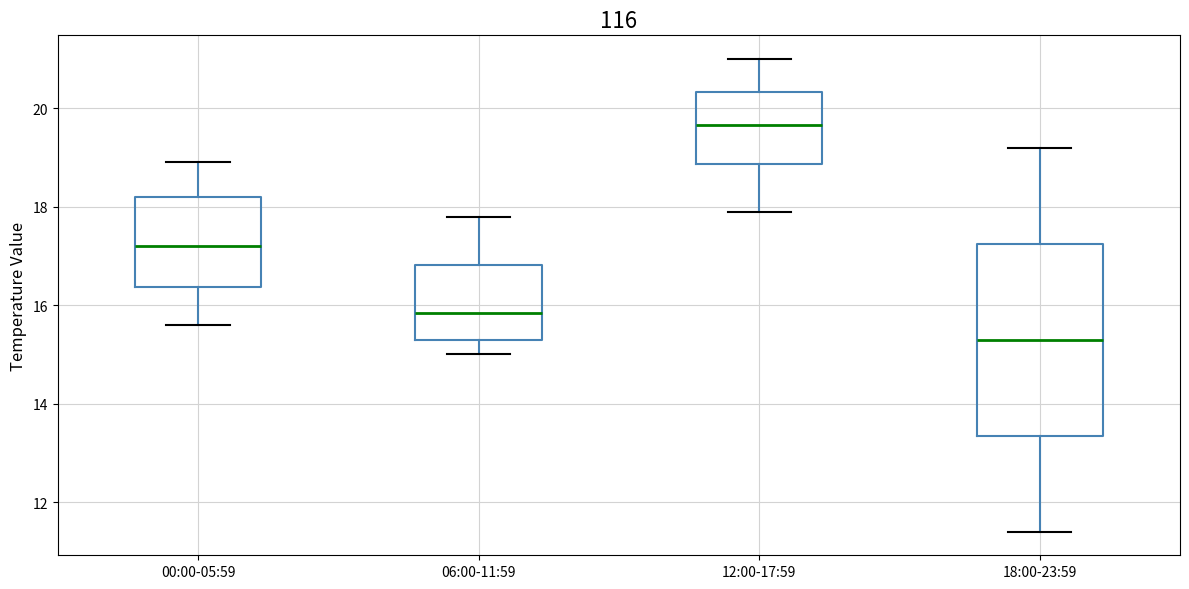

Reading left to right, transcribe this box plot: for each box, give where its median line is, the range the box spans, and where its two whiskers end, as read against the y-axis. The values are not printed on the chart, so give them approximately, as read against the axis.

00:00-05:59: median 17.2, box 16.4 to 18.2, whiskers 15.6 to 19.0
06:00-11:59: median 15.8, box 15.4 to 16.8, whiskers 15.0 to 17.8
12:00-17:59: median 19.6, box 18.8 to 20.4, whiskers 18.0 to 21.0
18:00-23:59: median 15.4, box 13.4 to 17.2, whiskers 11.4 to 19.2